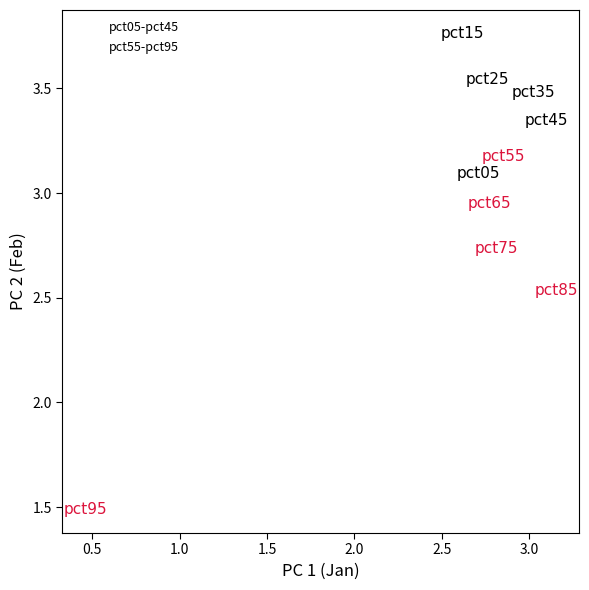

Which series reaches the maximum Y coordinate?

pct05-pct45